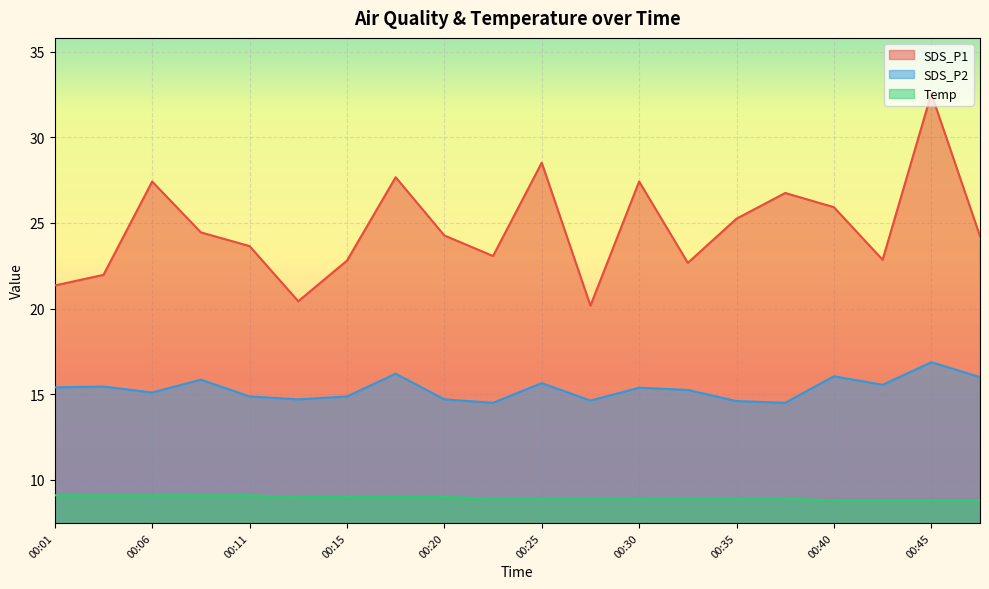

How many data points does each series have?

20